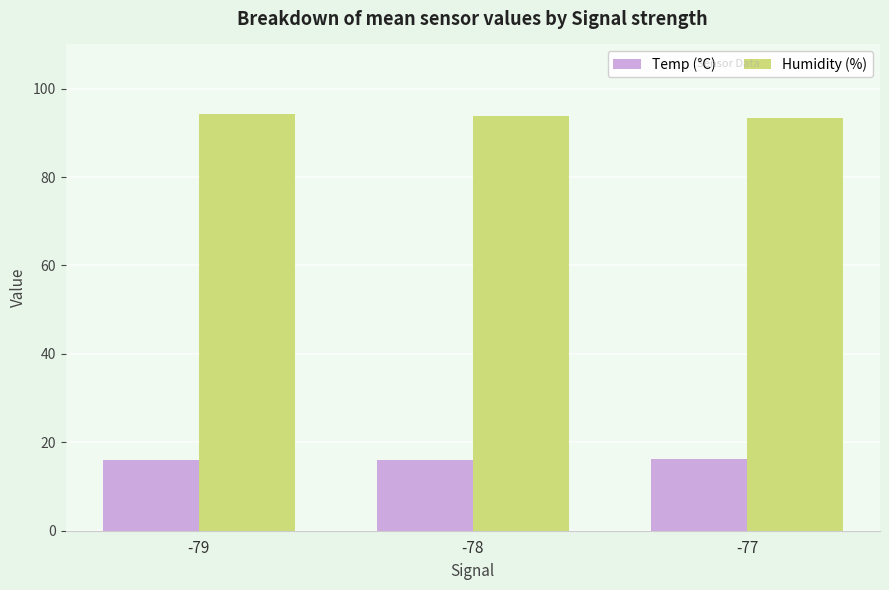

What is the difference between the maximum and minimum values in the Humidity (%) series?

0.8